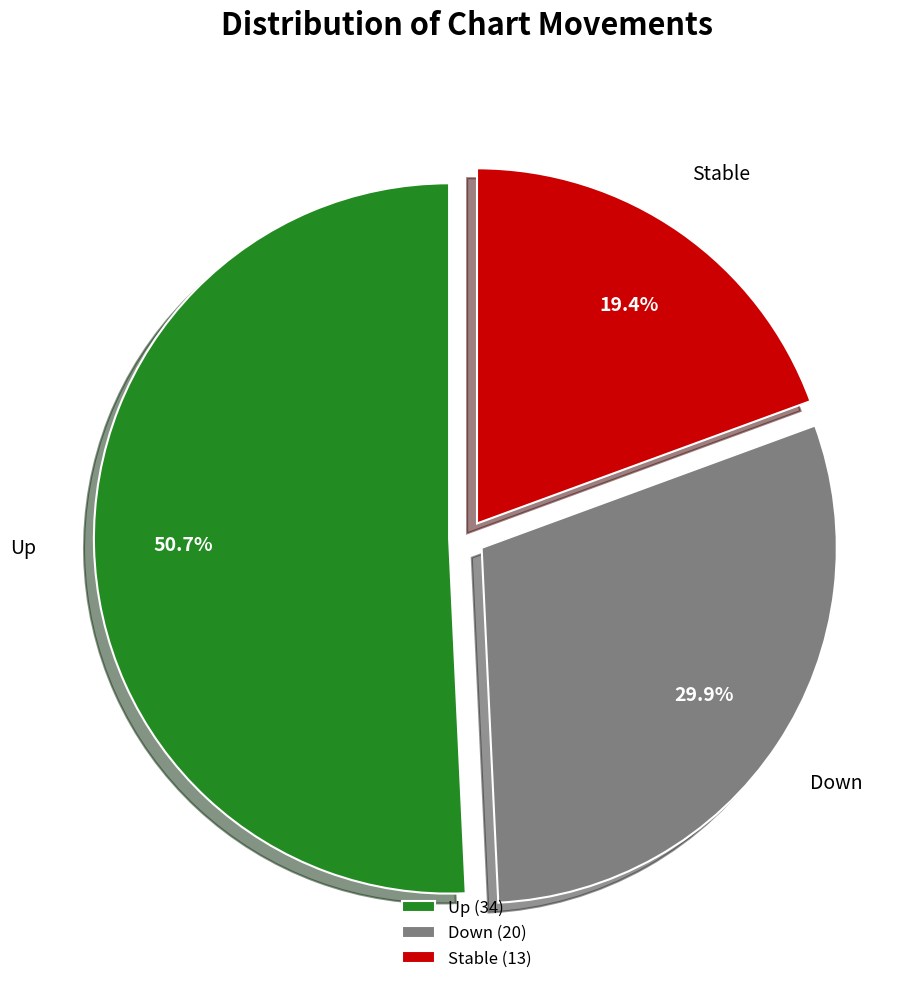

Approximately how many times larger is the value at Down compared to Up?

0.6